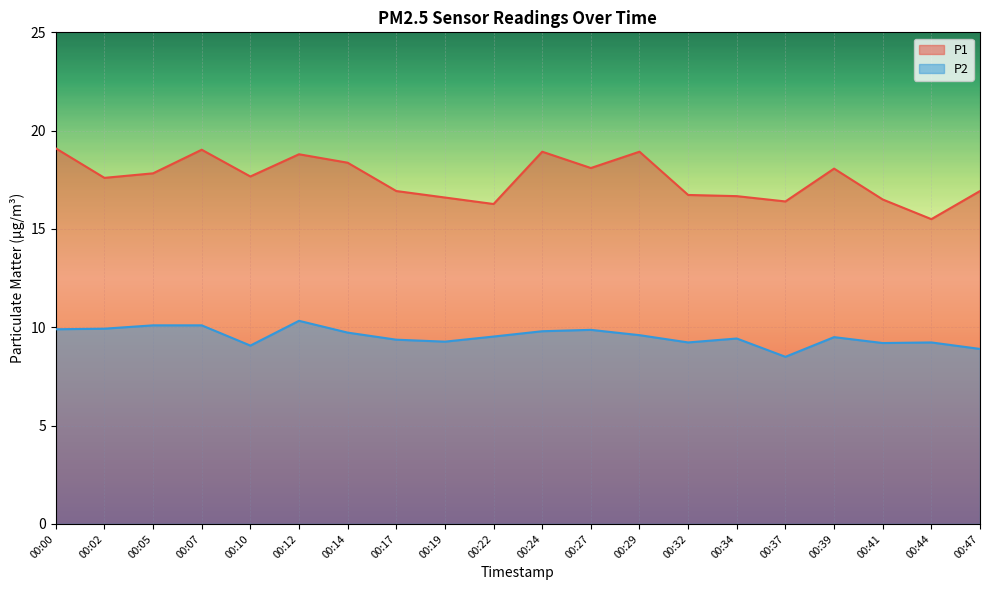

The P1 series shows 6.4 at 00:22. True or false?

False